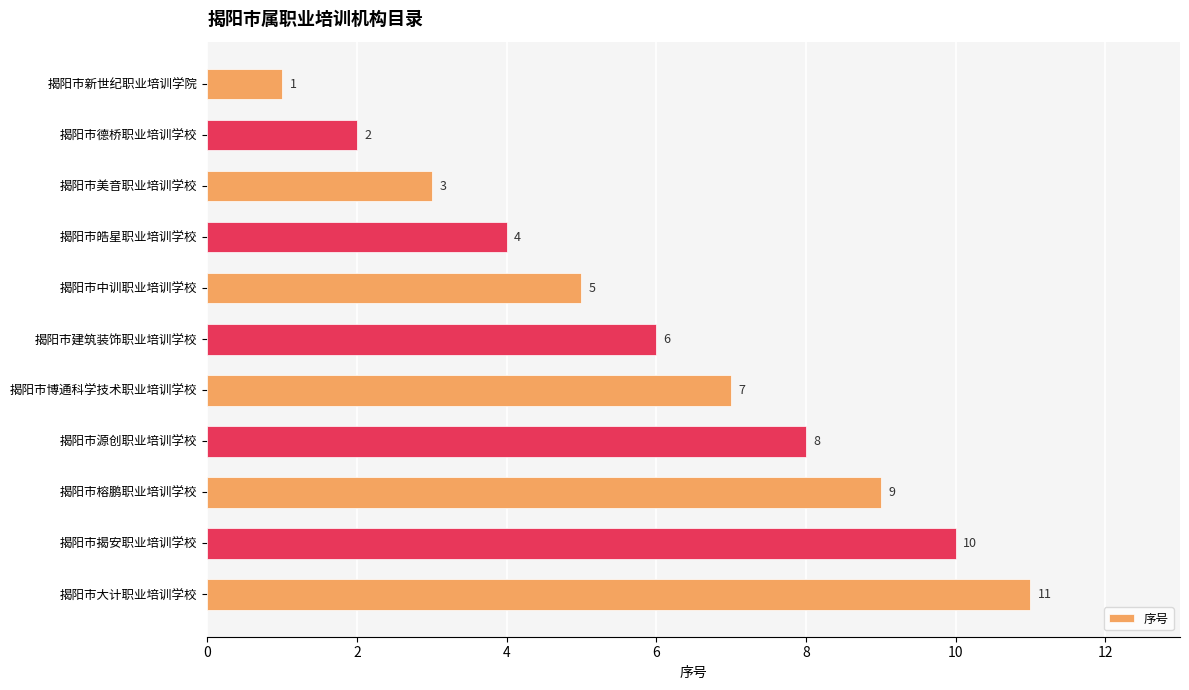

Read the value at 揭阳市建筑装饰职业培训学校.

6